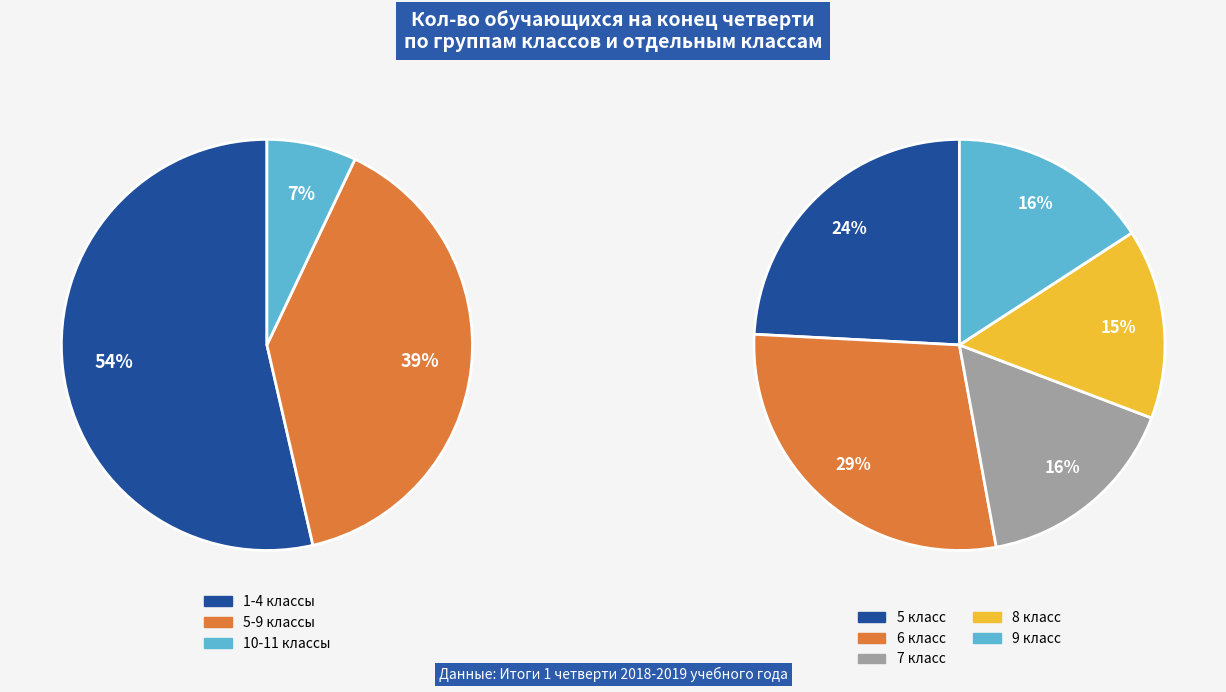

What is the total percentage of 5-9 and 10-11?

46.4%